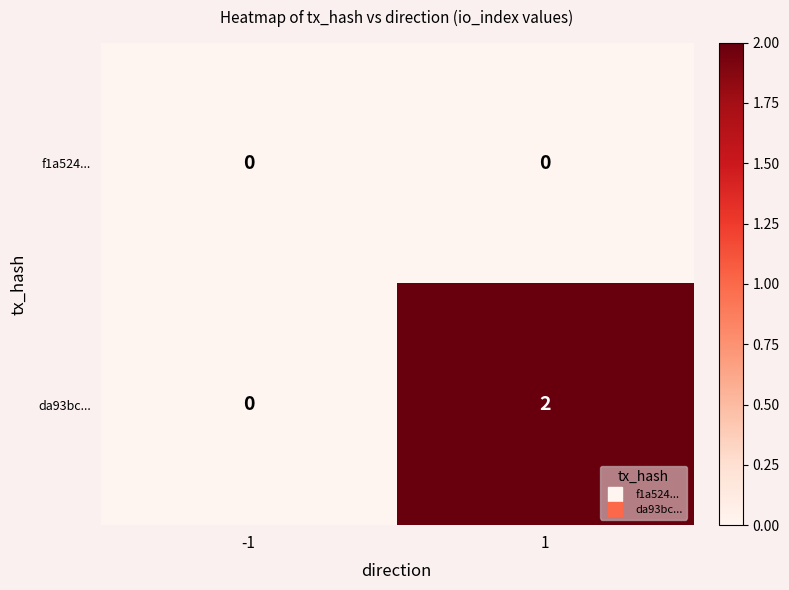

Which series has the largest total across all categories?

da93bc...